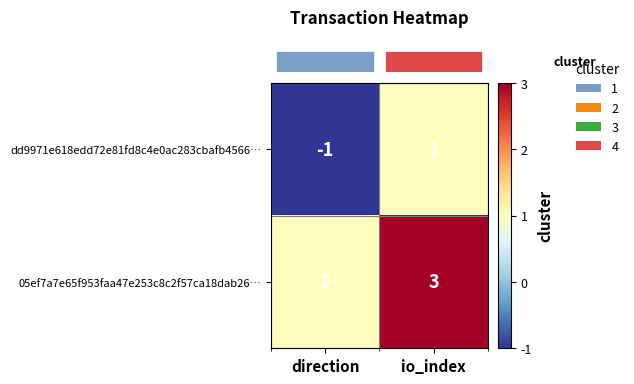

The dd9971e618edd72e81fd8c4e0ac283cbafb4566… series shows 1 at io_index. True or false?

True